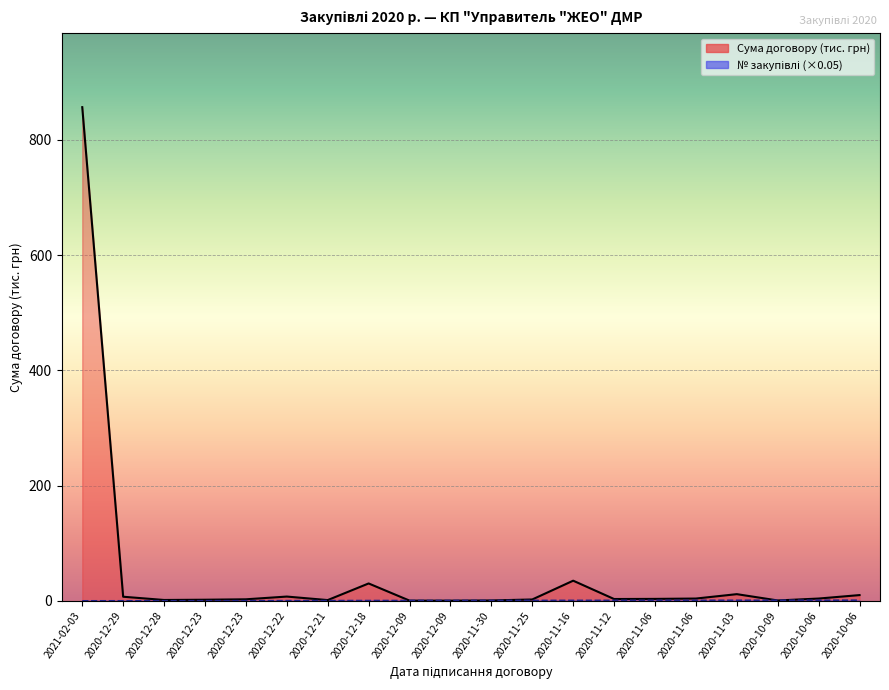

Read the № закупівлі value at 2020-12-23.

0.2